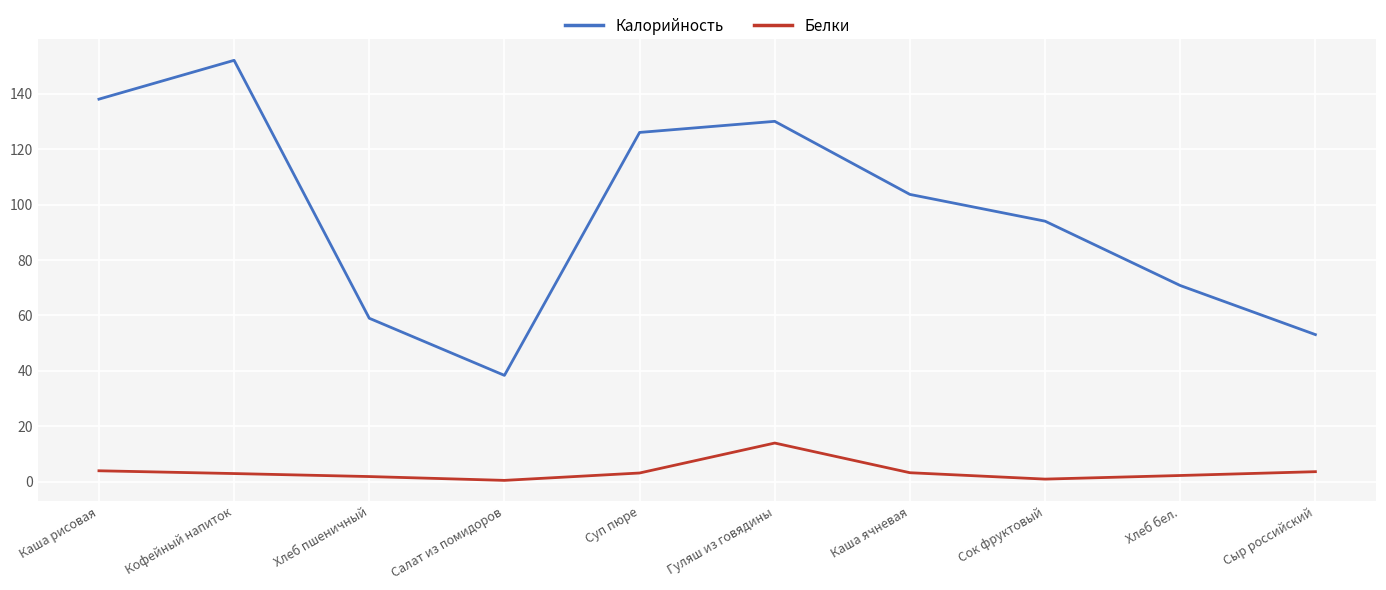

What is the sum of the Белки values at Хлеб бел. and Гуляш из говядины?

16.3